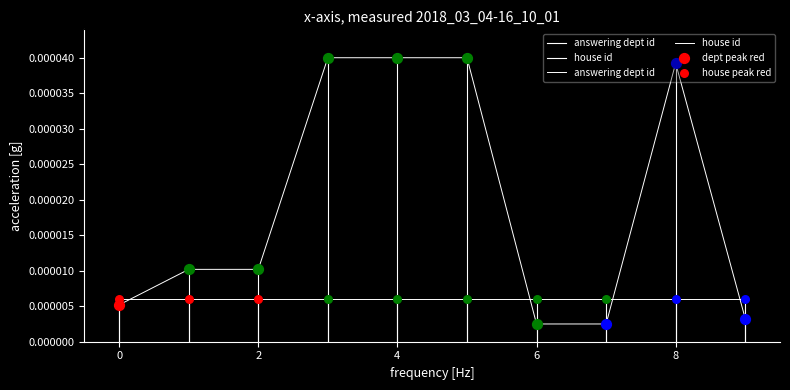

Which series contains the lowest Y value?

answering dept id